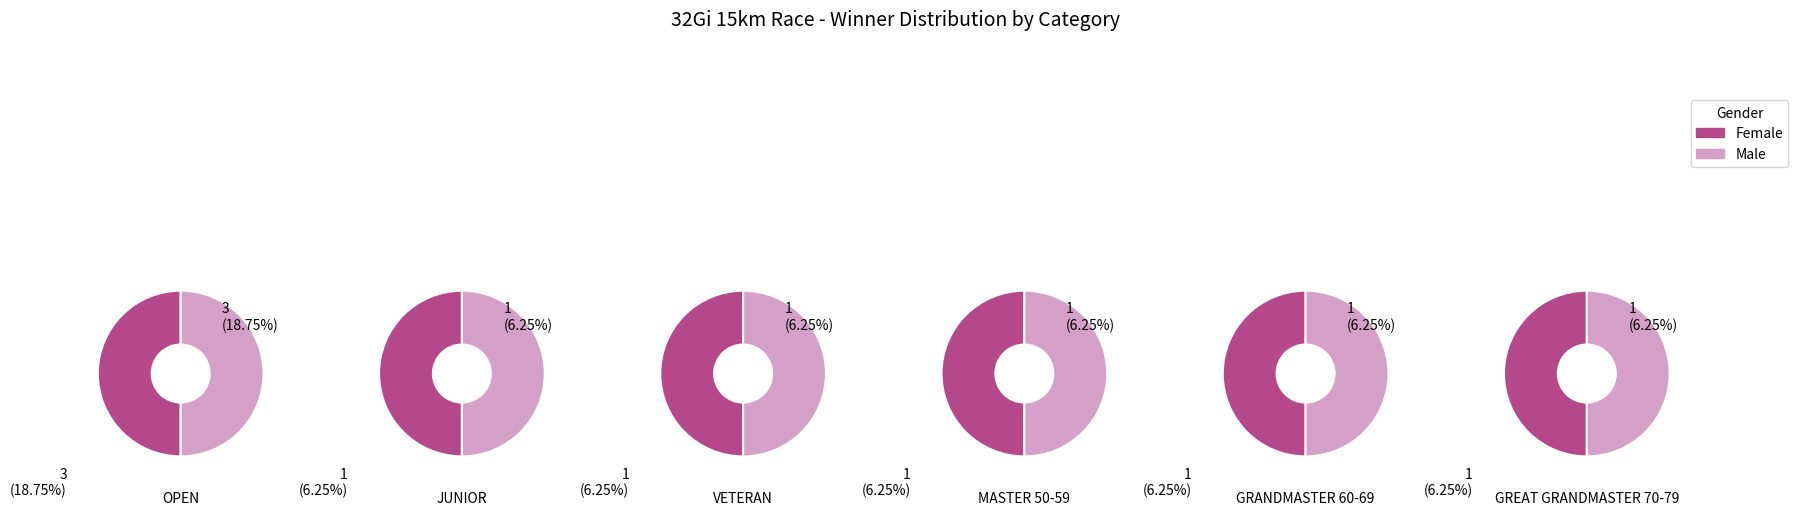

How many segments does this pie chart have?

6